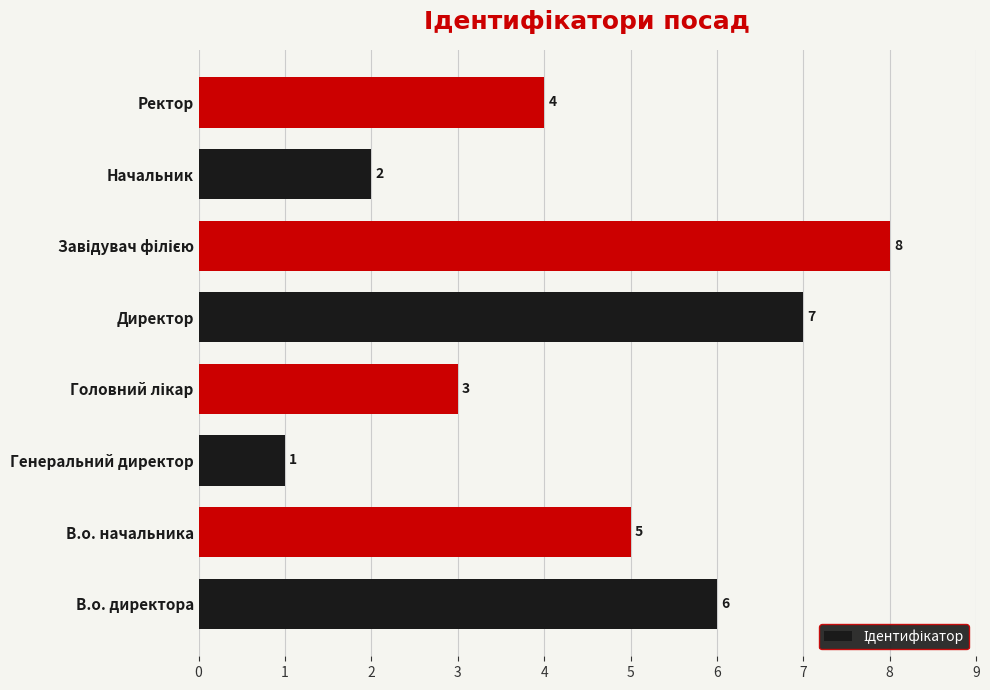

What is the difference between the maximum and minimum values?

7